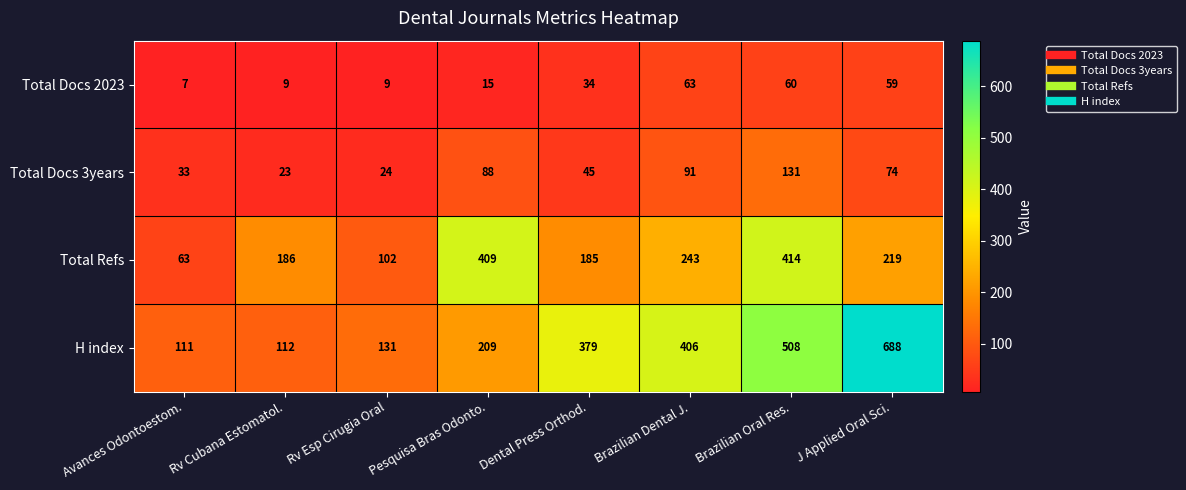

How many categories are shown in the chart?

8